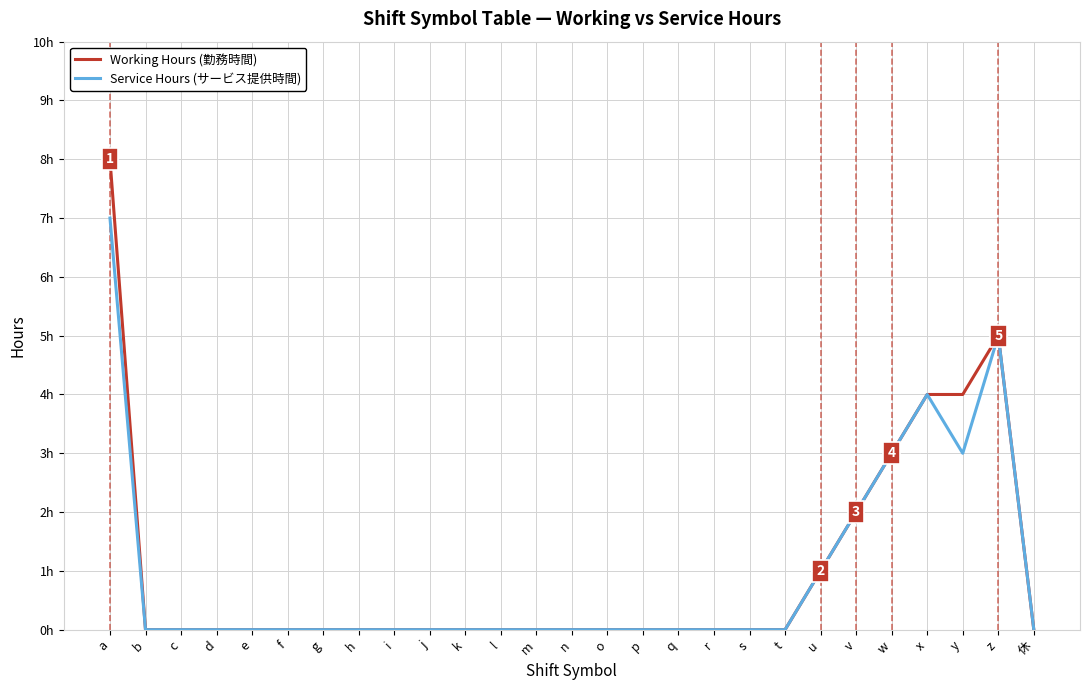

True or false: Service Hours (サービス提供時間) and Working Hours (勤務時間) cross at least once.

False